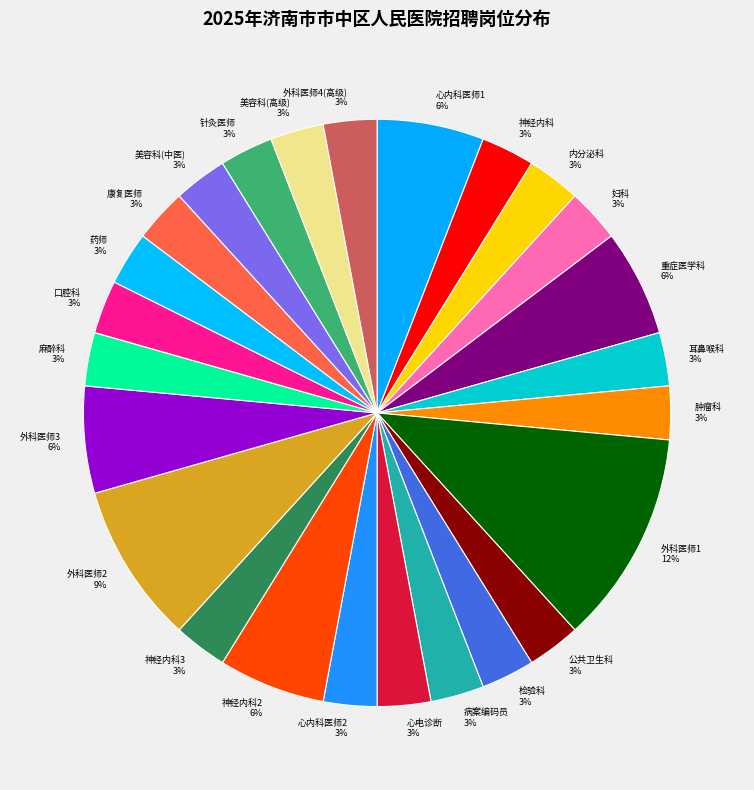

What is the ratio of the value at 外科医师3 to the value at 外科医师2?

0.7